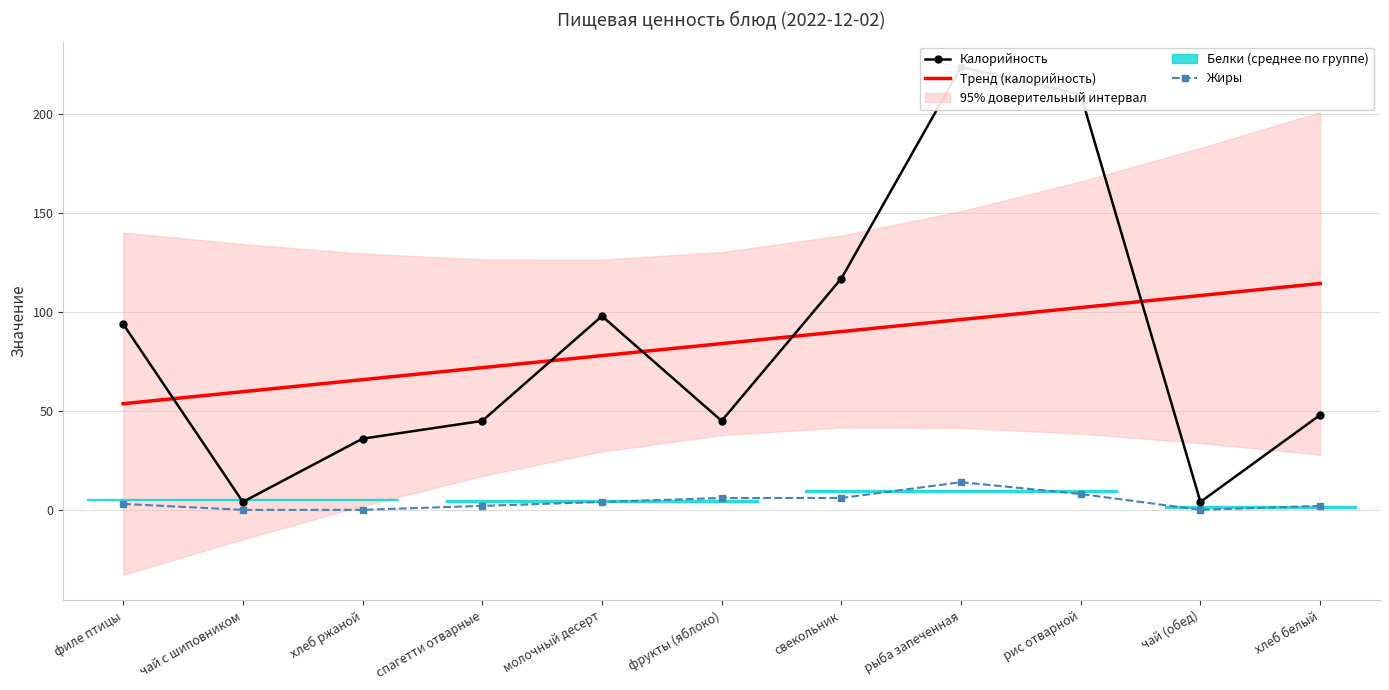

Read the Жиры value at свекольник.

6.0